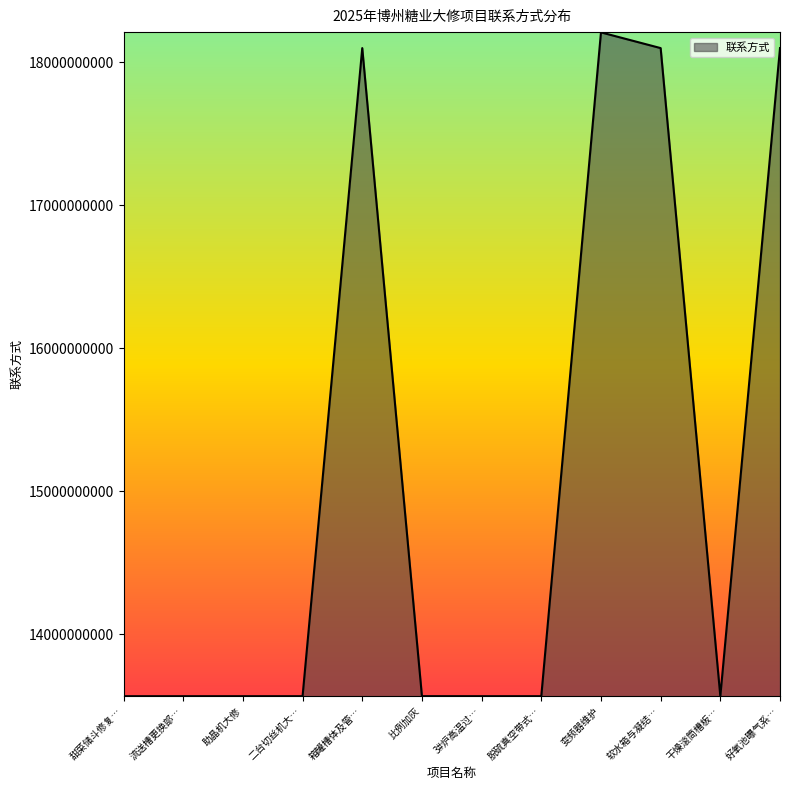

What is the ratio of the value at 3#炉高温过… to the value at 变频器维护?

0.7